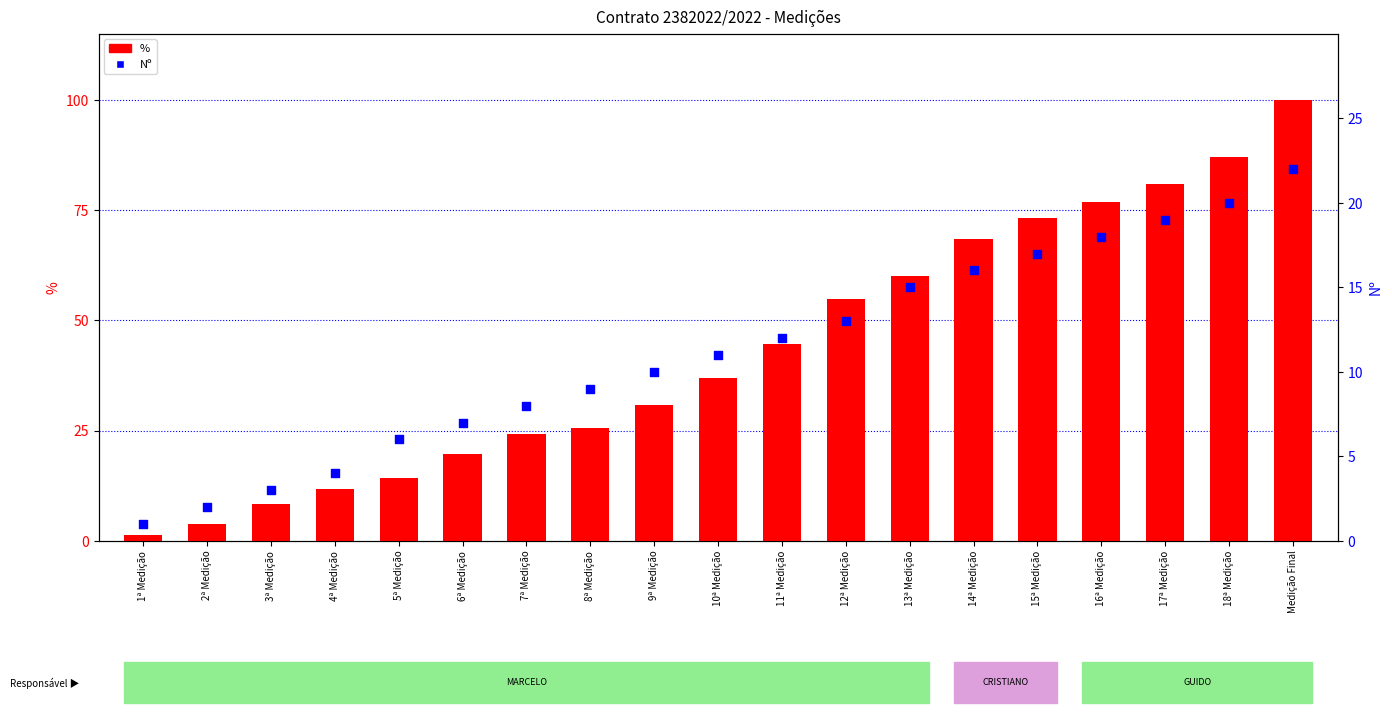

Which series reaches the minimum Y coordinate?

Nº